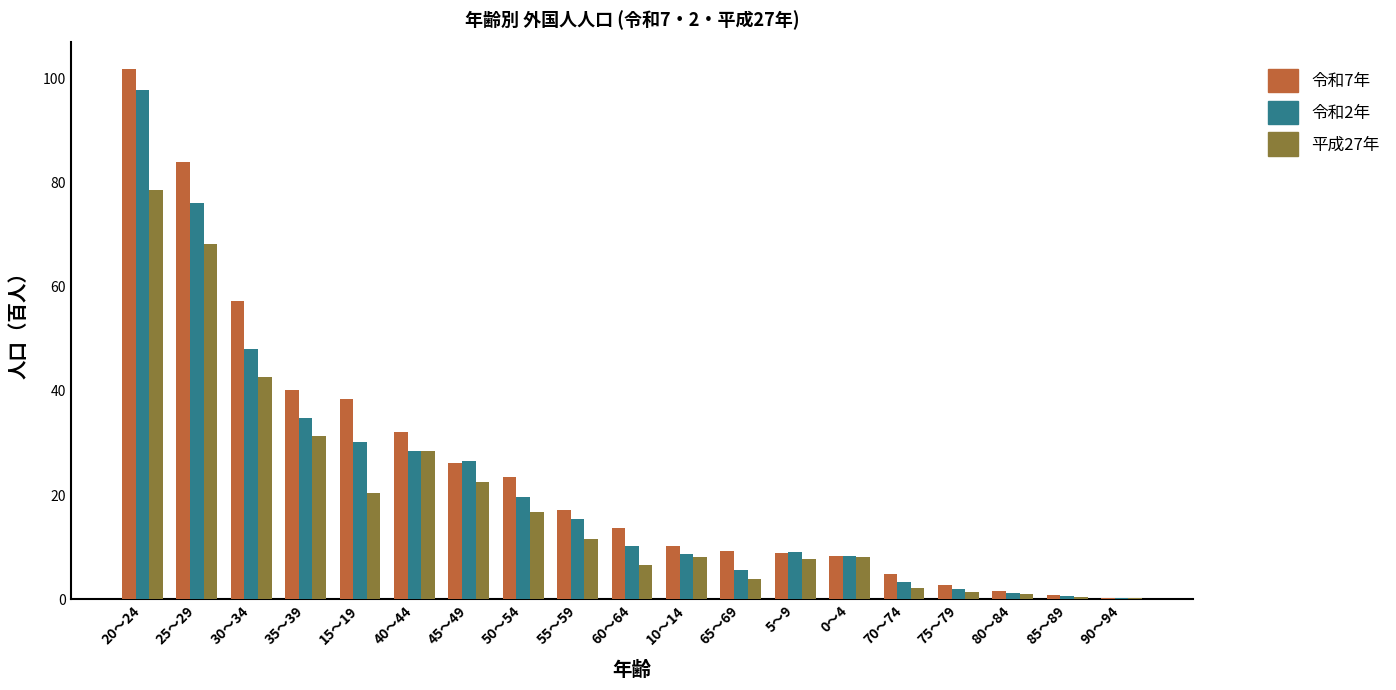

How many groups of bars are there?

19